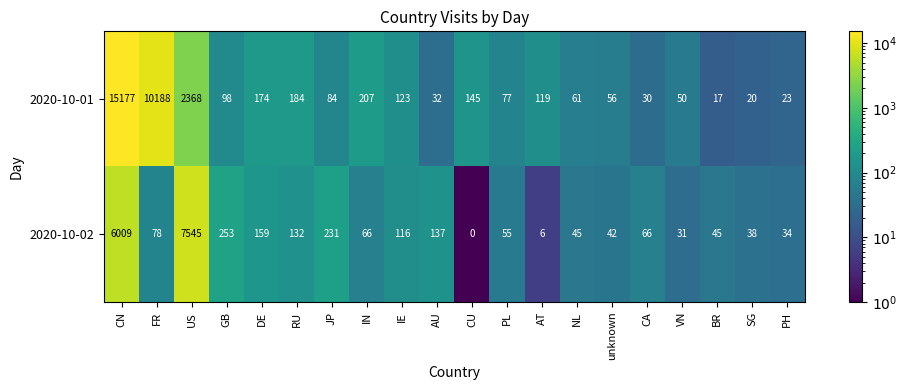

Is it true that 2020-10-02 equals 30 at BR?

False